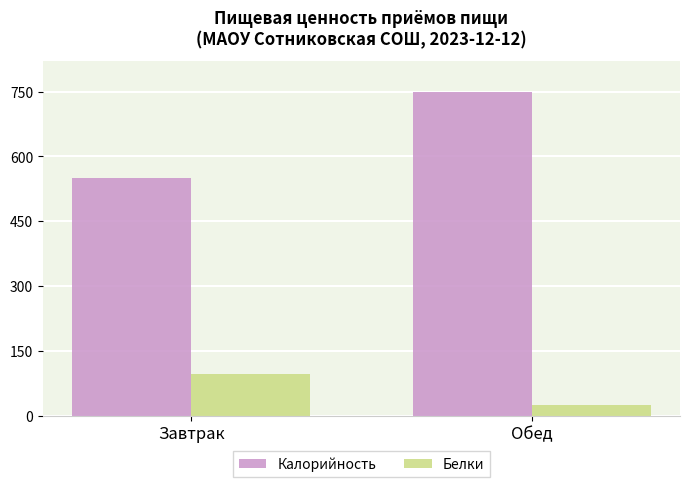

True or false: Белки has a value of 25.0 at Обед.

True